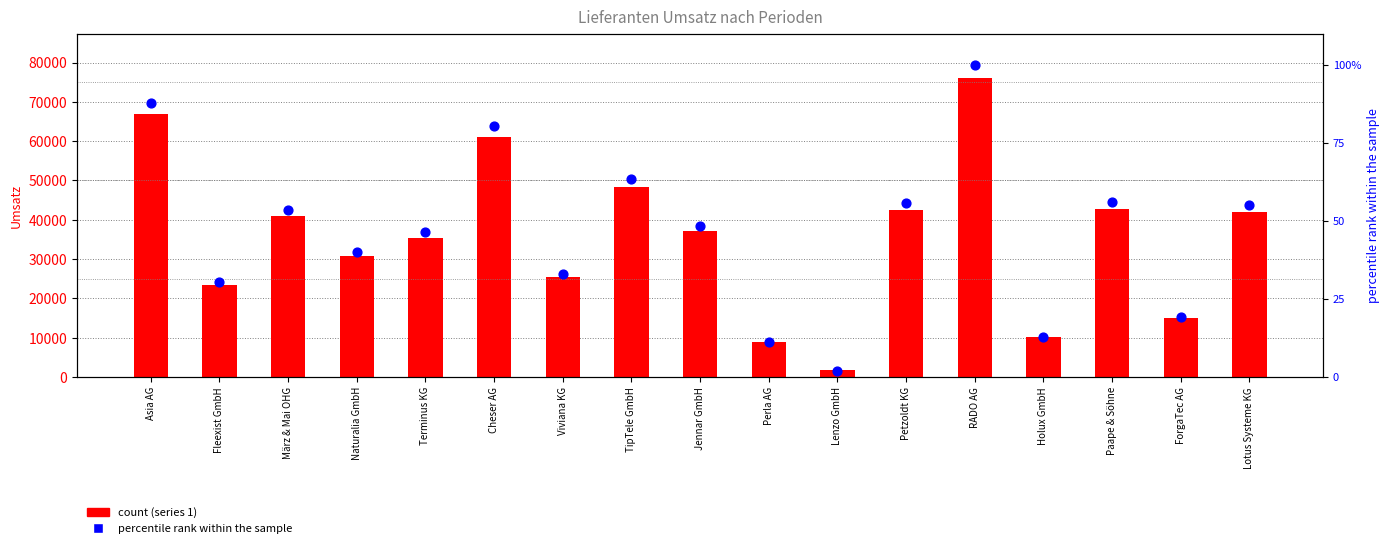

Between Asia AG and Terminus KG, which is larger?

Asia AG